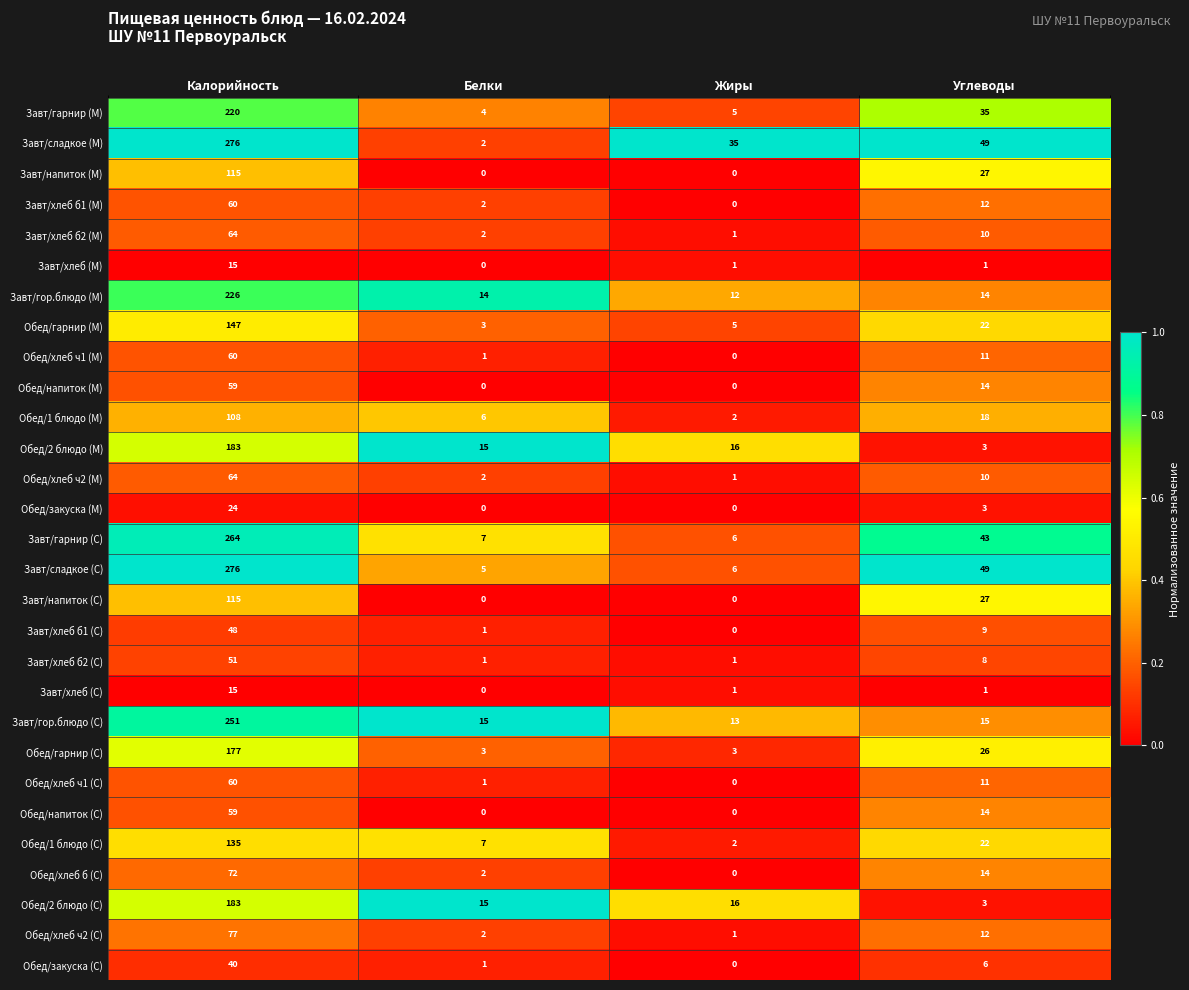

Between Белки and Жиры, which series saw the biggest shift?

Завт/сладкое (М)